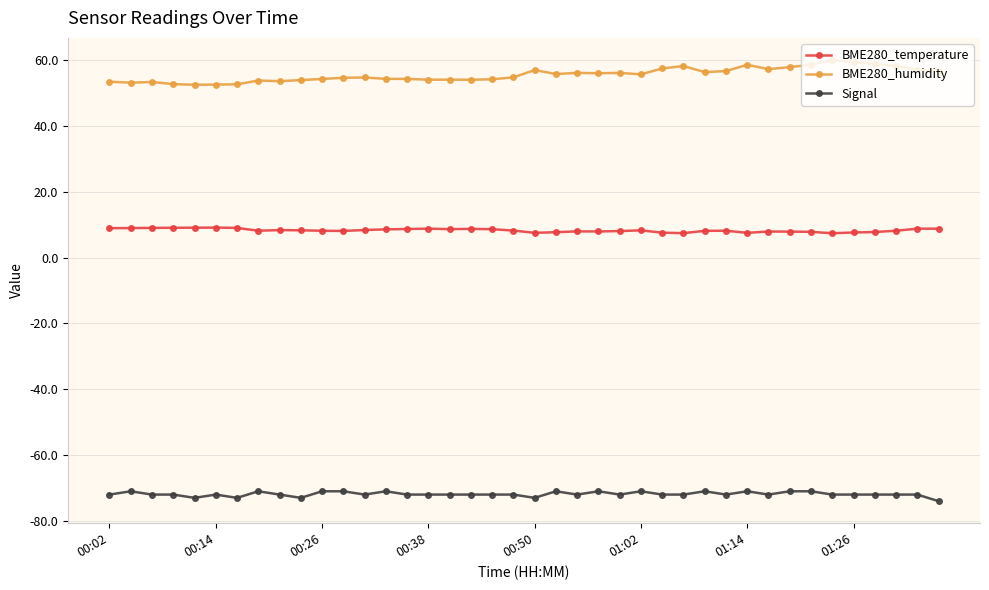

How many data points does each series have?

40